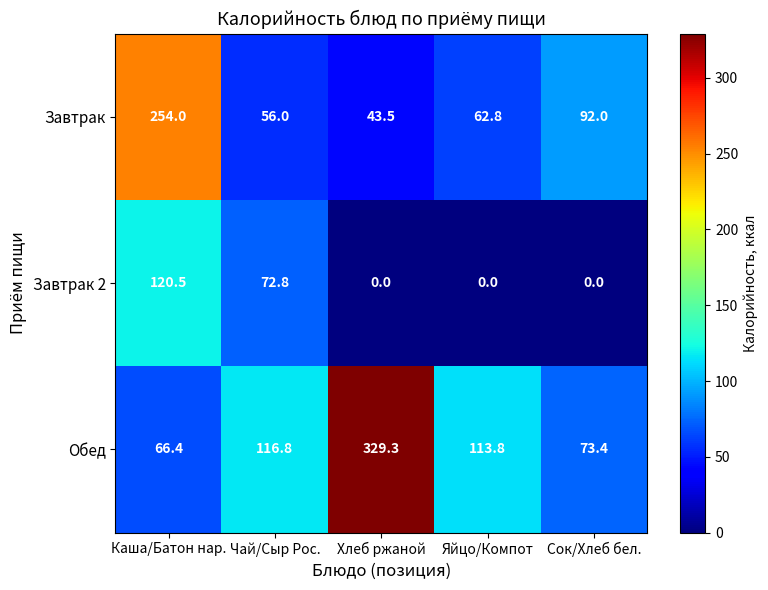

What is the sum of the Обед values at Сок/Хлеб бел. and Яйцо/Компот?

187.2